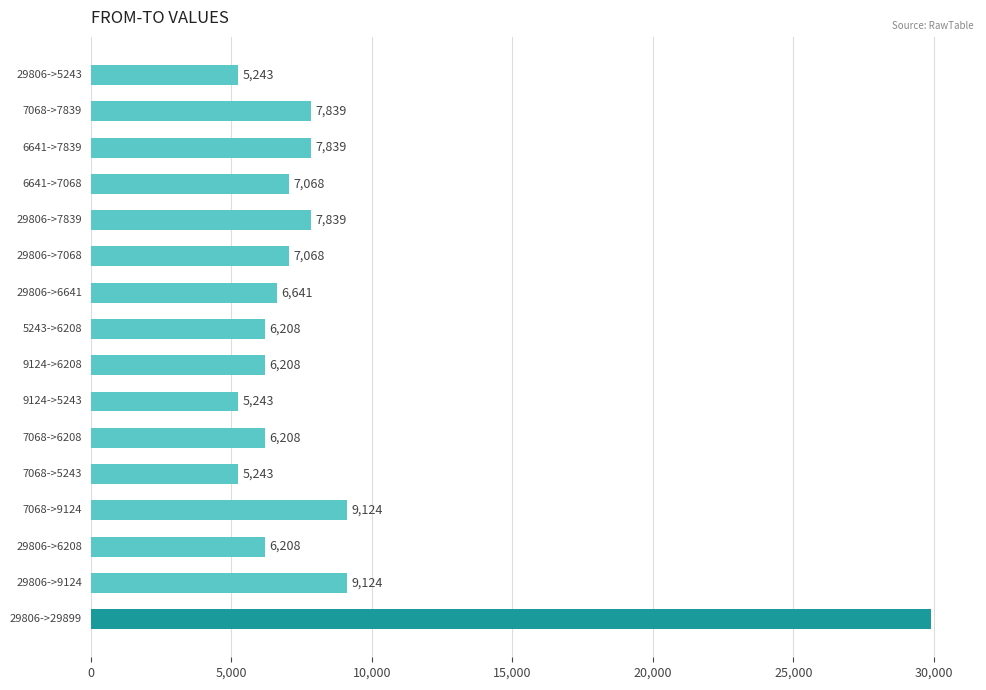

What is the sum of all values?

133002